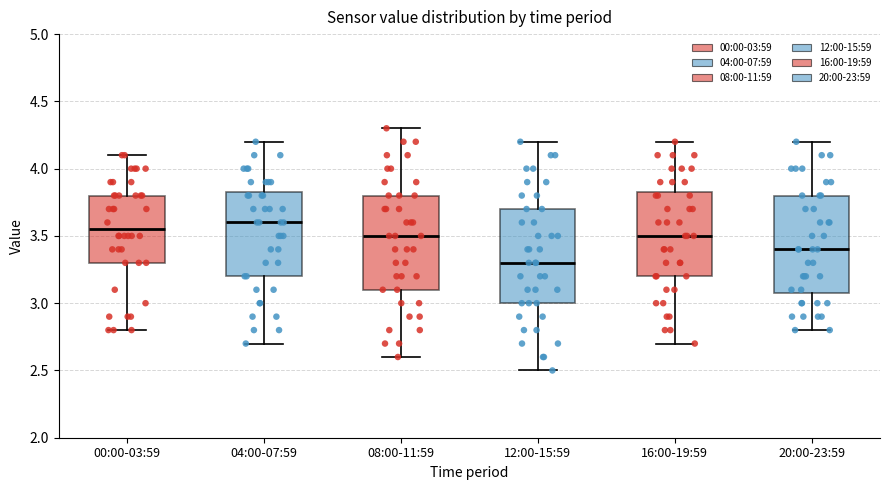

Where is the upper edge of the box for 16:00-19:59 on the y-axis? The values are not printed on the chart, so give them approximately, as read against the axis.

3.85